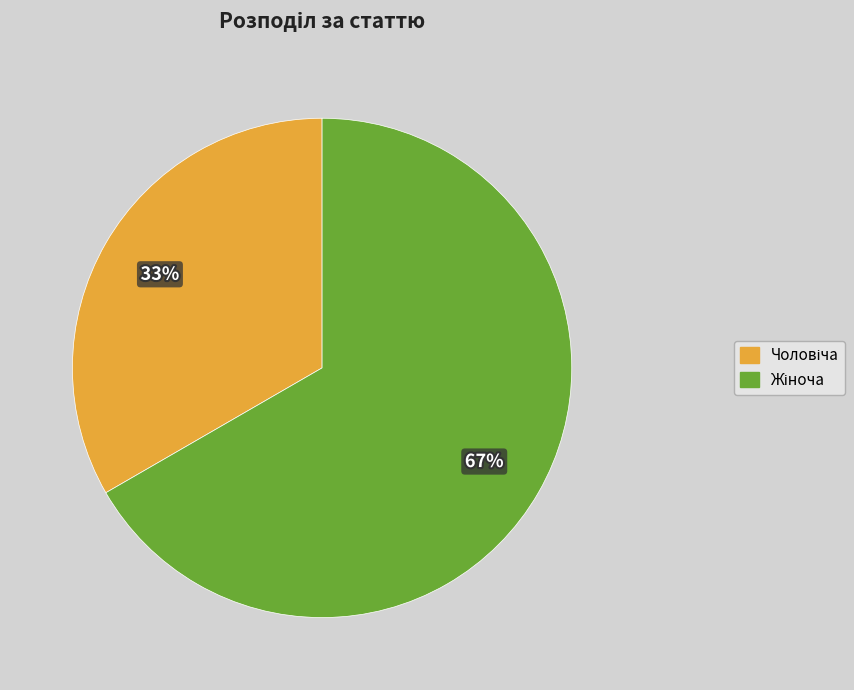

Is there a majority slice in this chart?

Yes